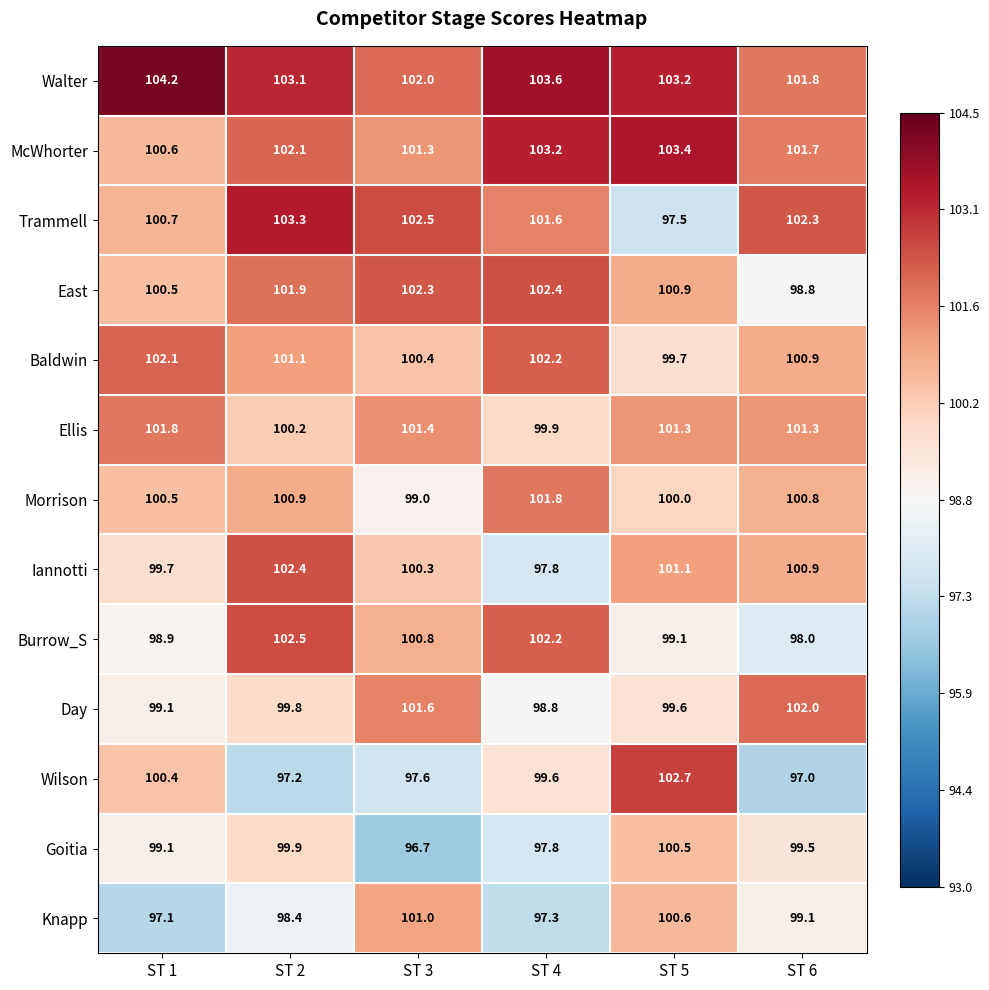

Which series has the largest range (max minus min)?

Trammell